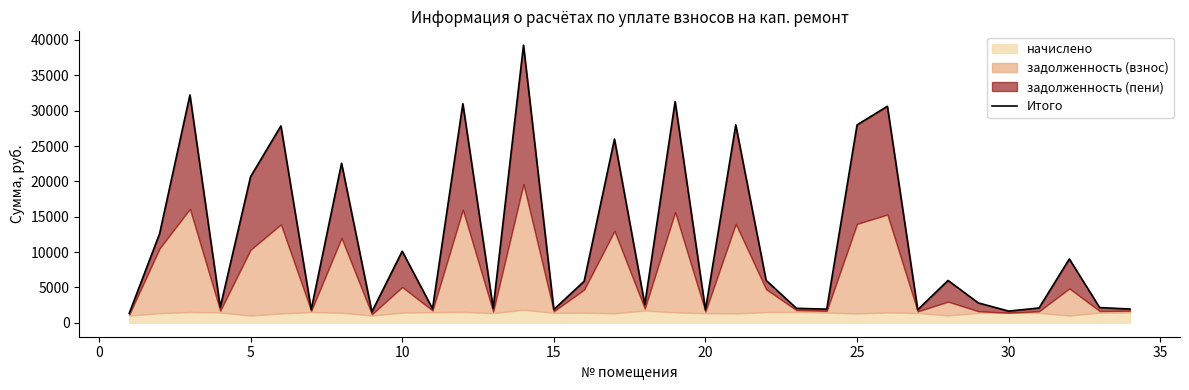

The chart shows a value of 4661.8 at 31. True or false?

False